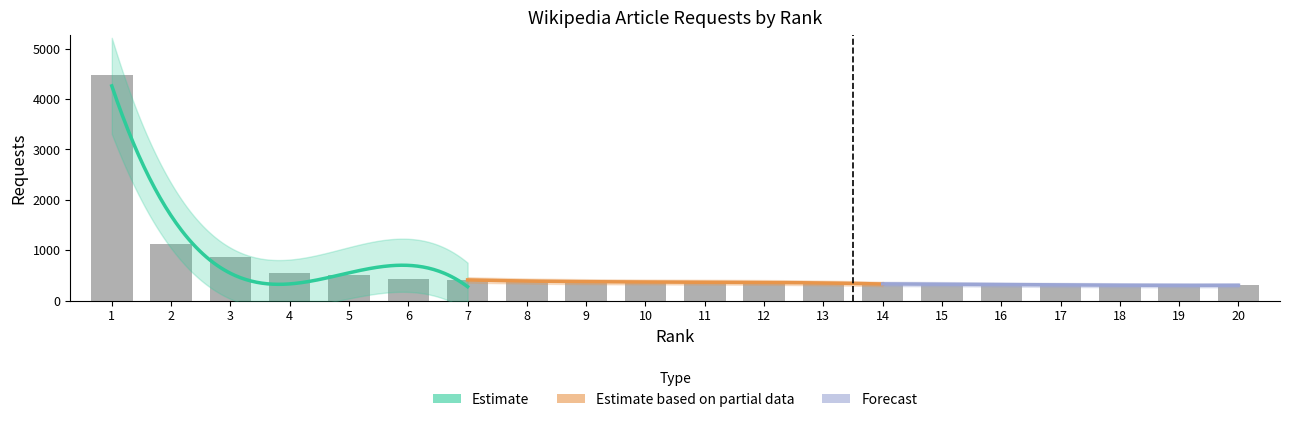

Does the chart contain stacked bars?

No